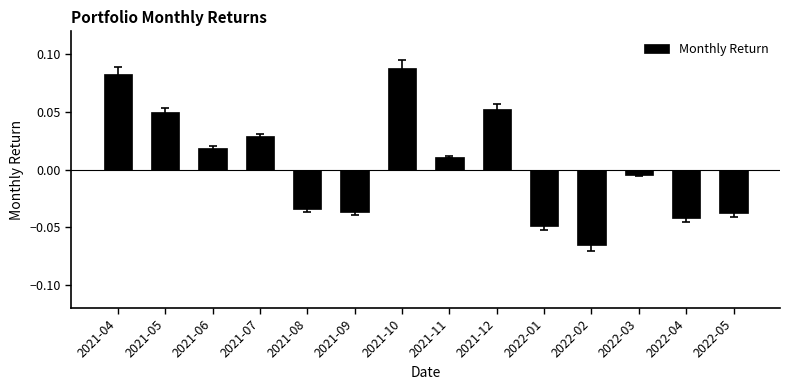

Which has a higher value, 2022-01 or 2022-05?

2022-05